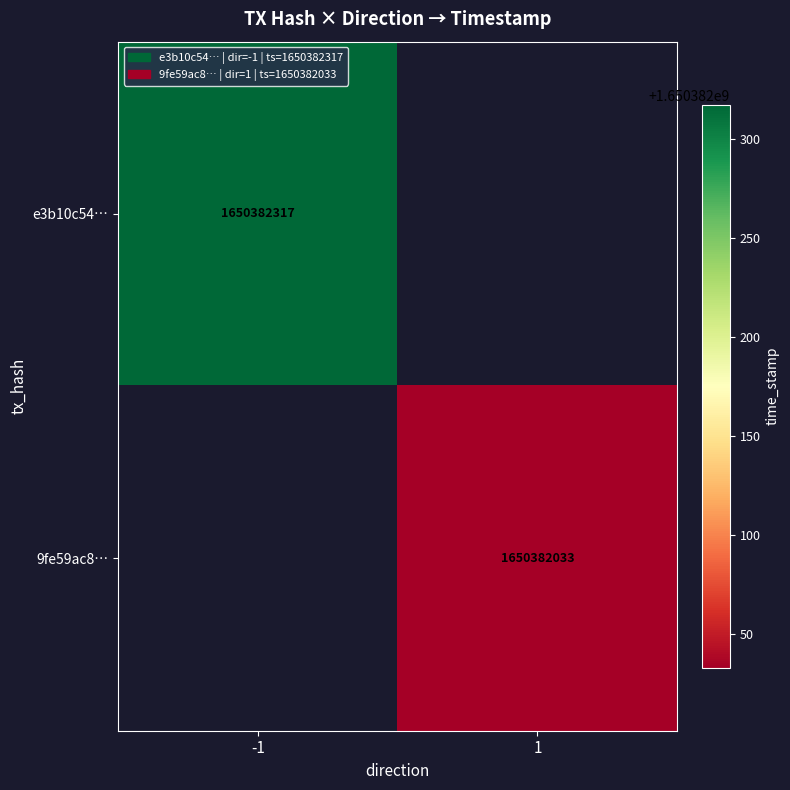

Which series has the largest range (max minus min)?

e3b10c54eacc7ad8504cddbc31d6b036ee996e1